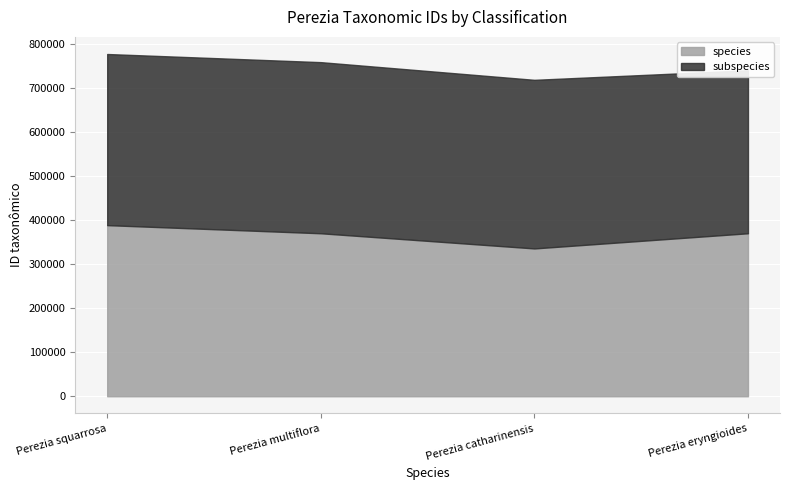

What is the label of the 1st point from the left?

Perezia squarrosa